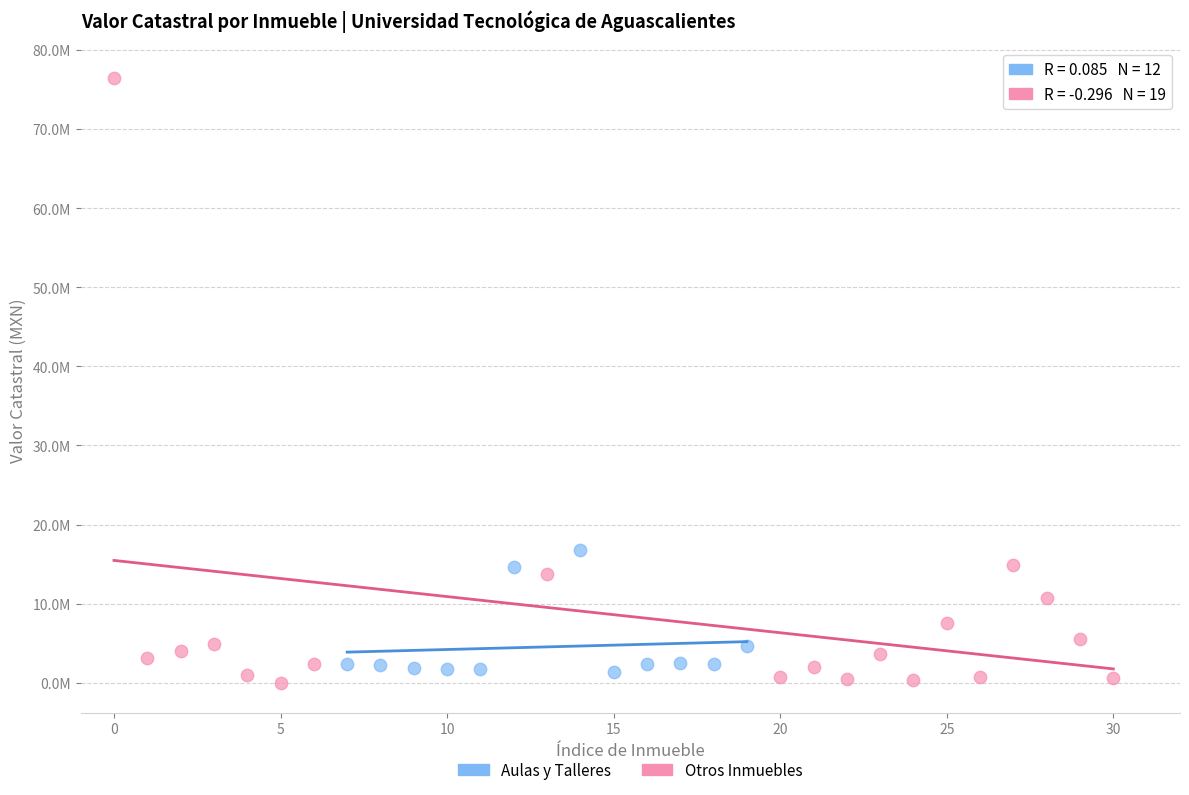

Which series reaches the maximum Y coordinate?

Otros Inmuebles